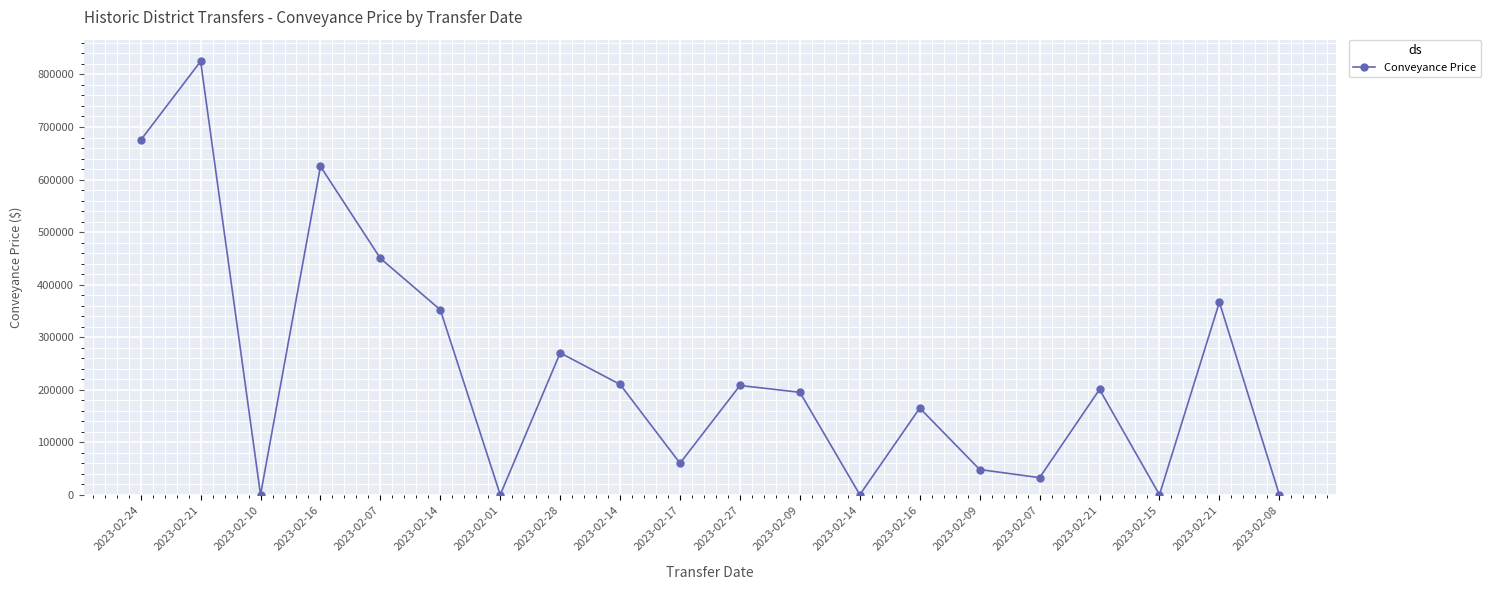

What is the label of the 6th point from the left?

2023-02-14